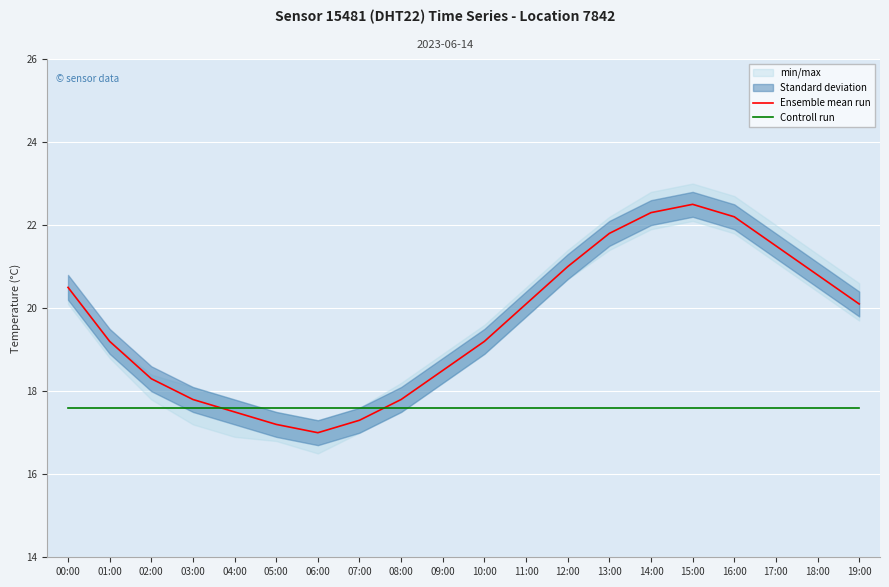

Is this an area chart (filled region under the line)?

No